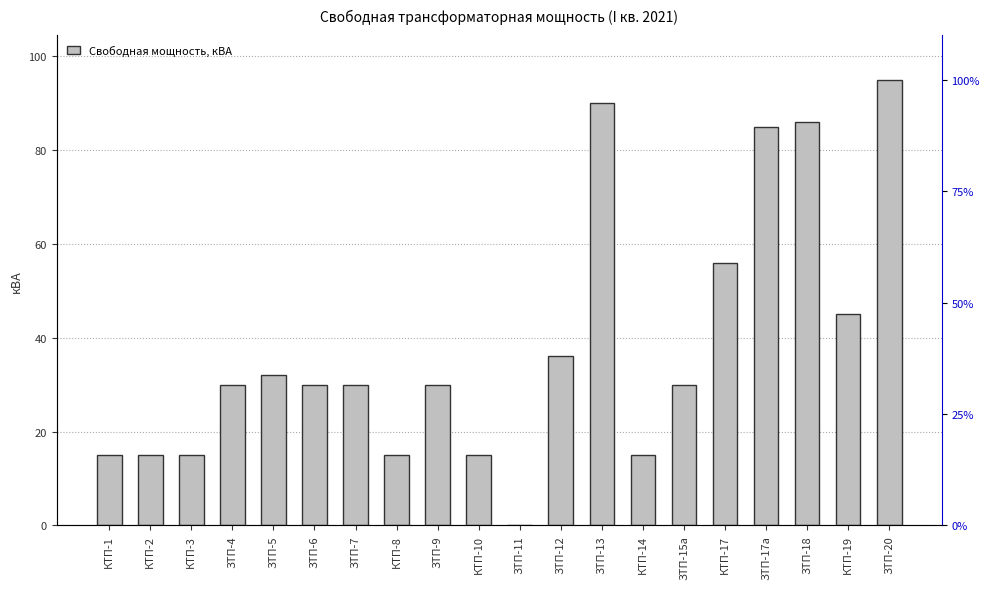

What is the label of the 14th bar from the left?

КТП-14